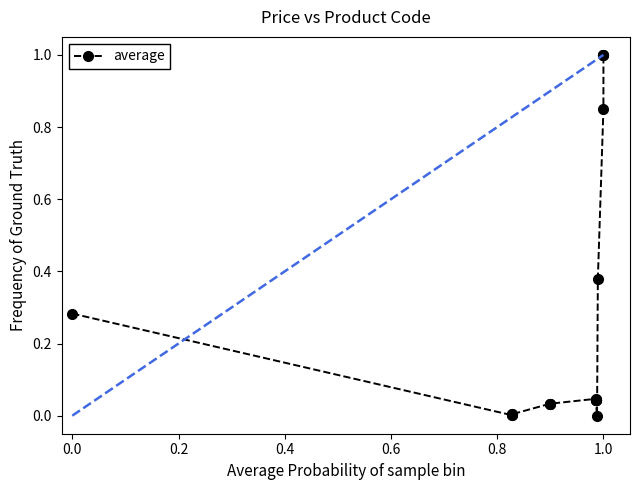

What is the sum of all values?

4.9